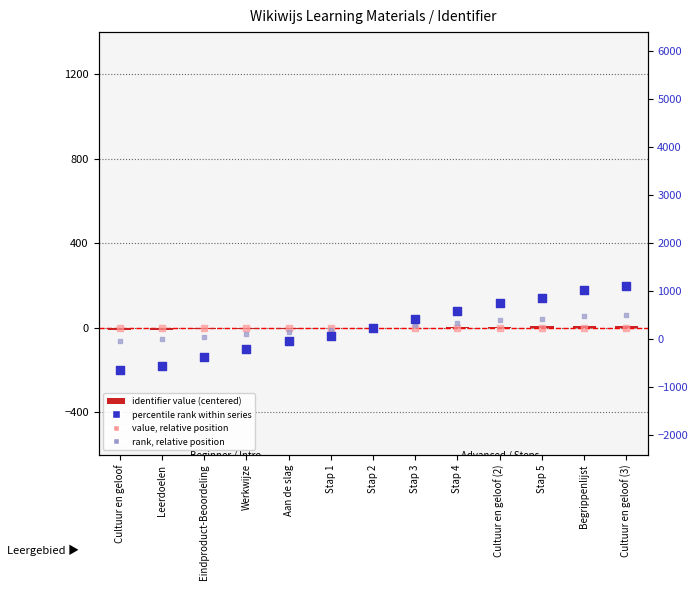

At which category is the sum across all series the highest?

Cultuur en geloof (3)